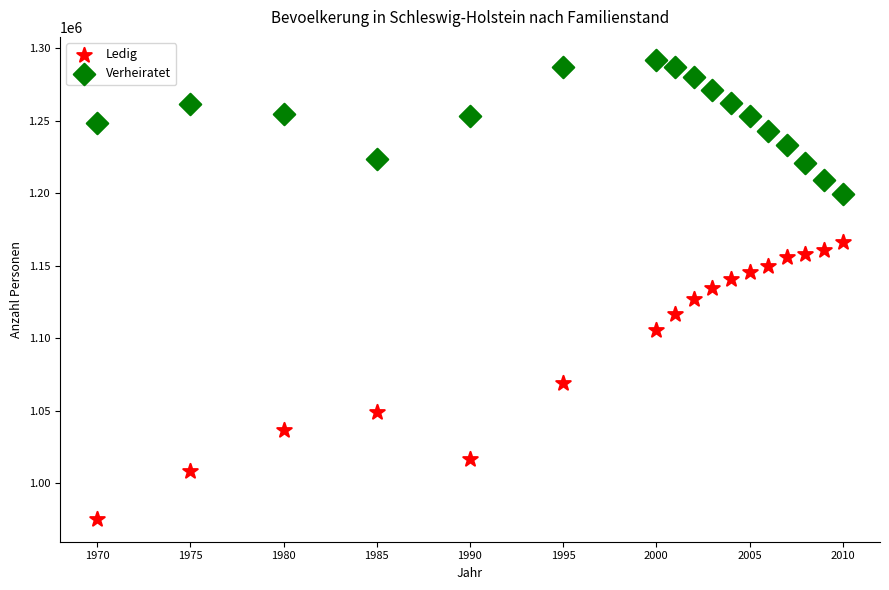

Across all data points, what is the range of X values (max minus min)?

40